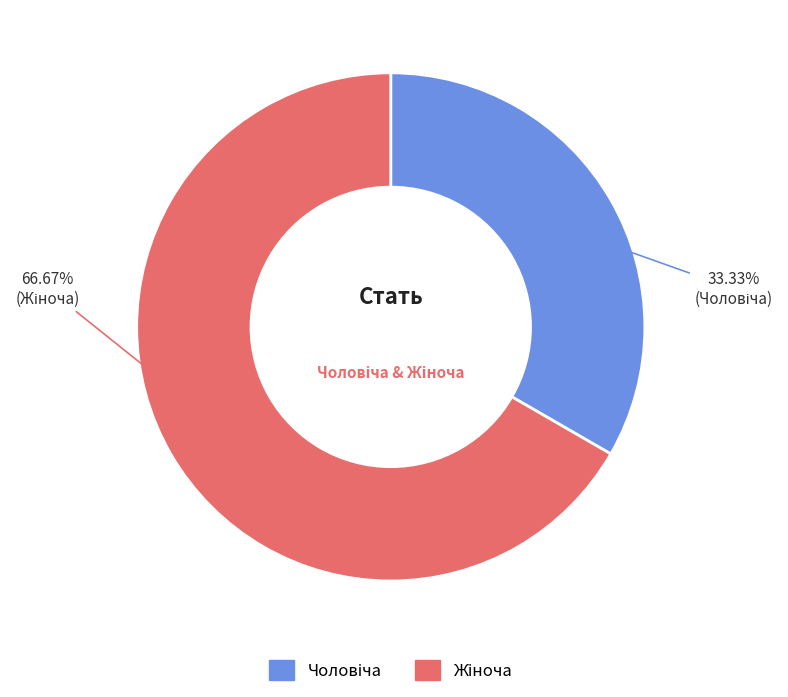

Is there a majority slice in this chart?

Yes